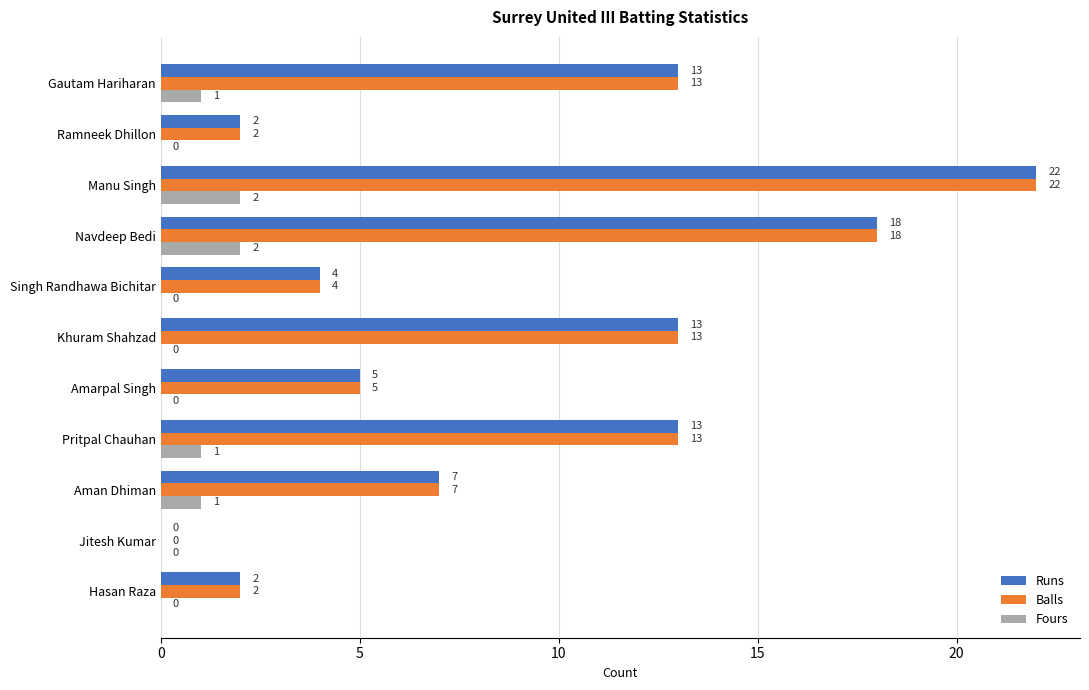

What are all the series names shown in the legend?

Runs, Balls, Fours